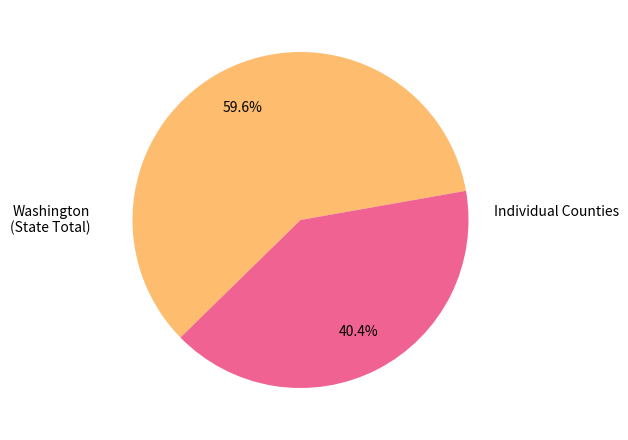

Is there a majority slice in this chart?

Yes